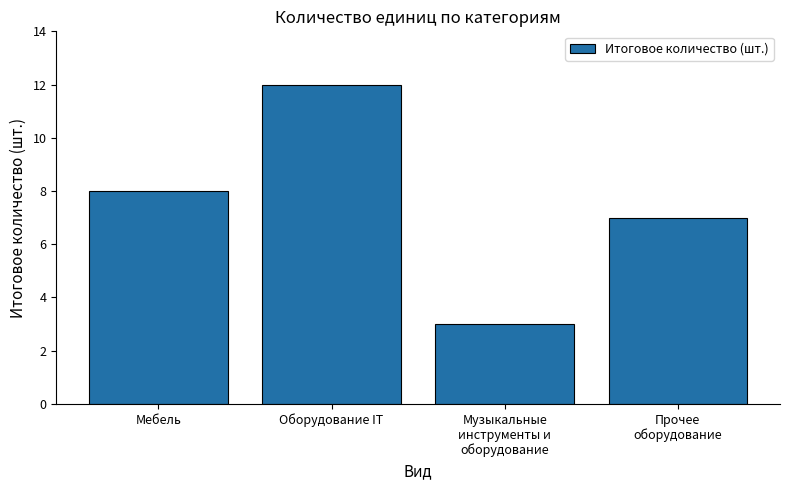

What is the difference between the maximum and minimum values?

9